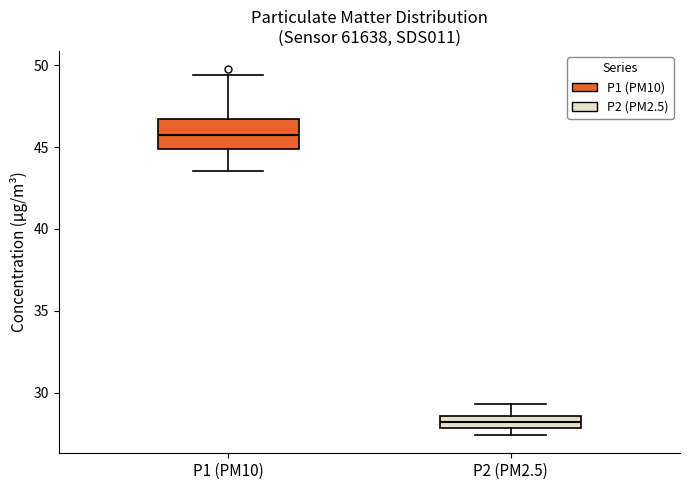

Reading left to right, read every box against the y-axis: the position of its median line, the range the box covers, and the ends of its whiskers. The values are not printed on the chart, so give them approximately, as read against the axis.

P1 (PM10): median 45.5, box 45.0 to 46.5, whiskers 43.5 to 49.5
P2 (PM2.5): median 28.0 (inside the box), box 28.0 to 28.5, whiskers 27.5 to 29.5